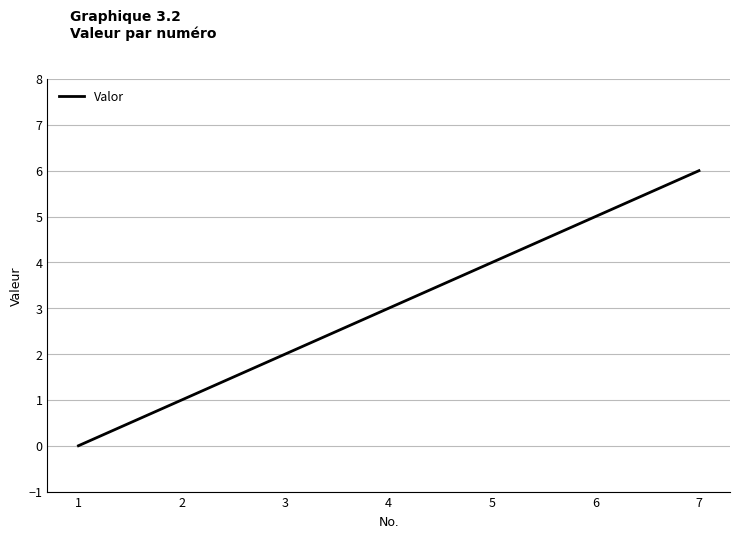

Which label corresponds to the largest value in the chart?

7